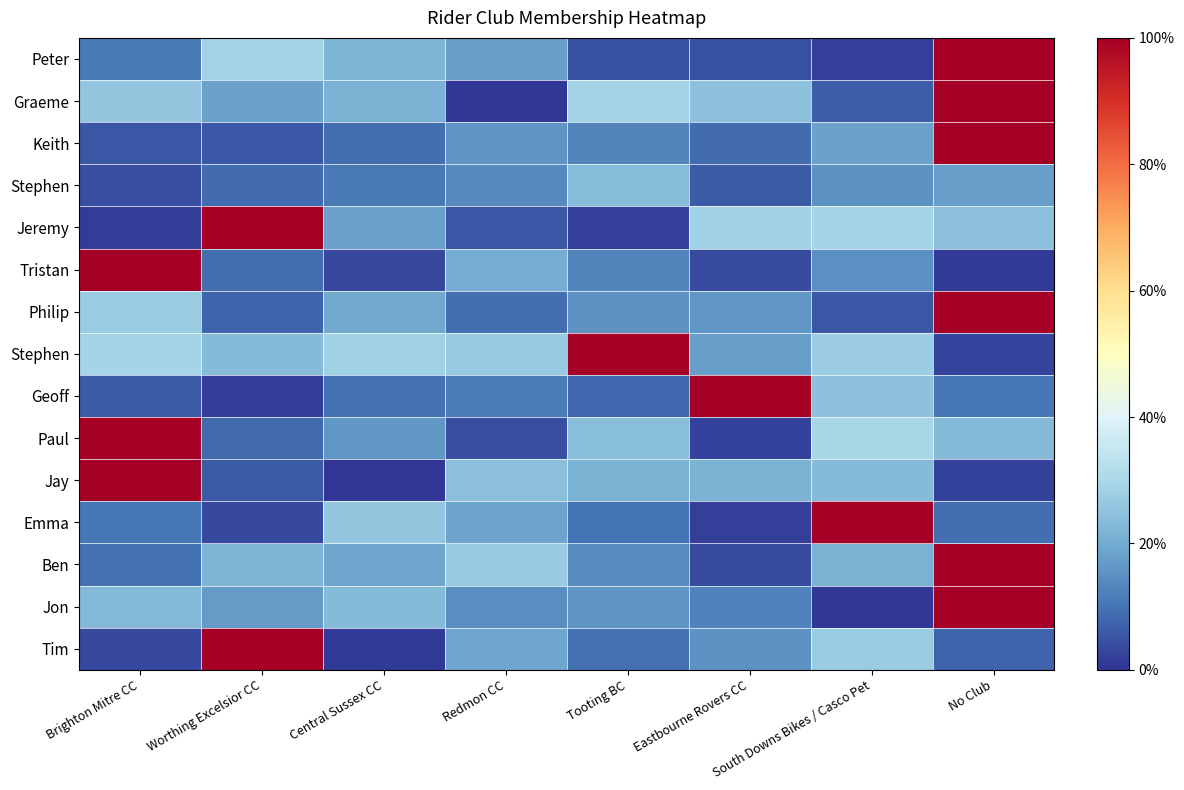

At which category does the chart reach its minimum across all series?

Central Sussex CC